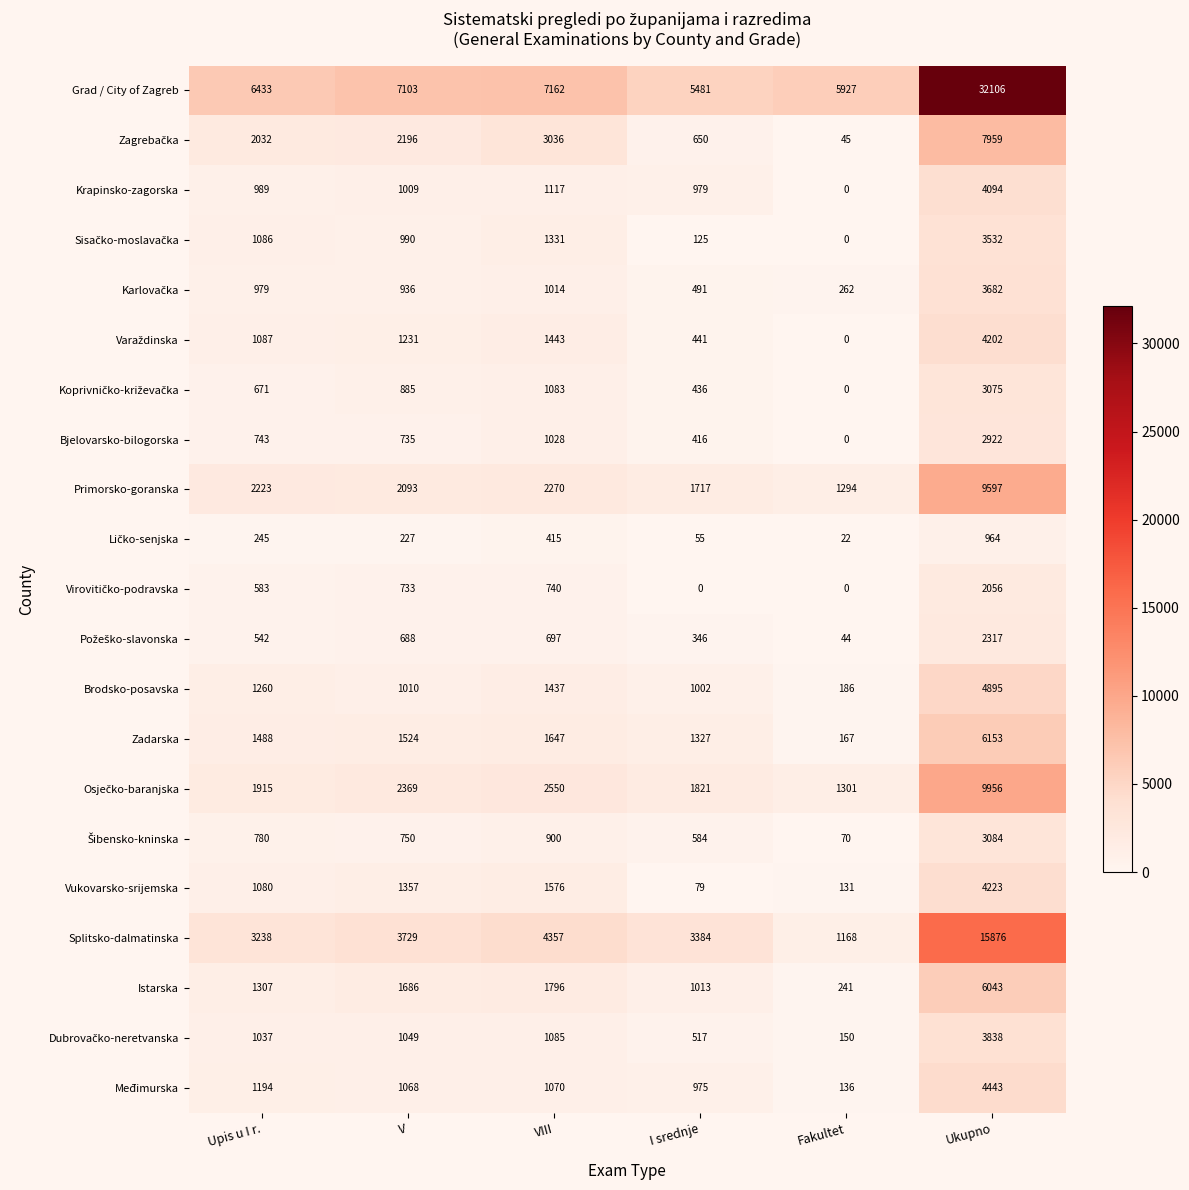

What is the spread (max minus min) of values at I srednje?

5481